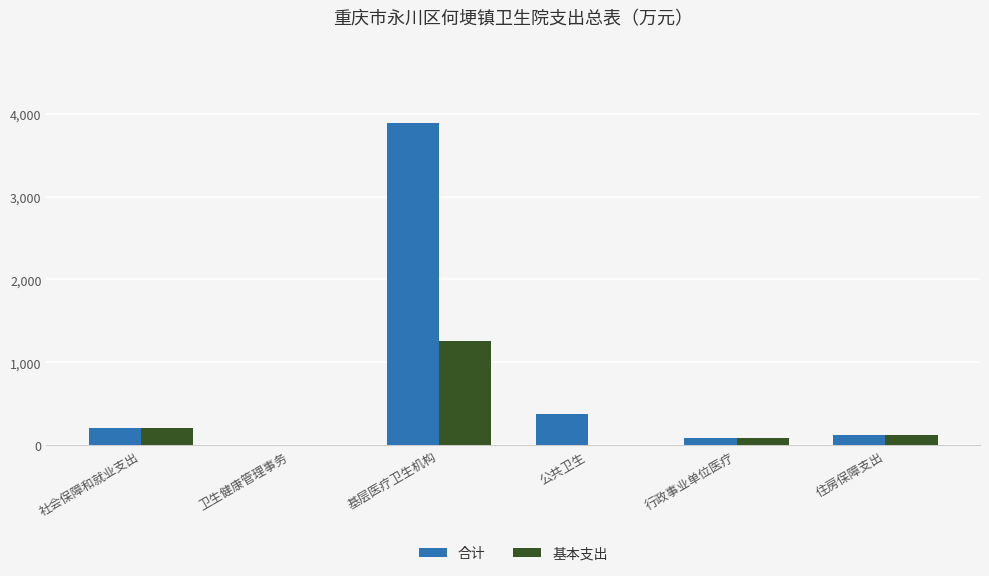

True or false: 合计 has a value of 8.4 at 卫生健康管理事务.

True